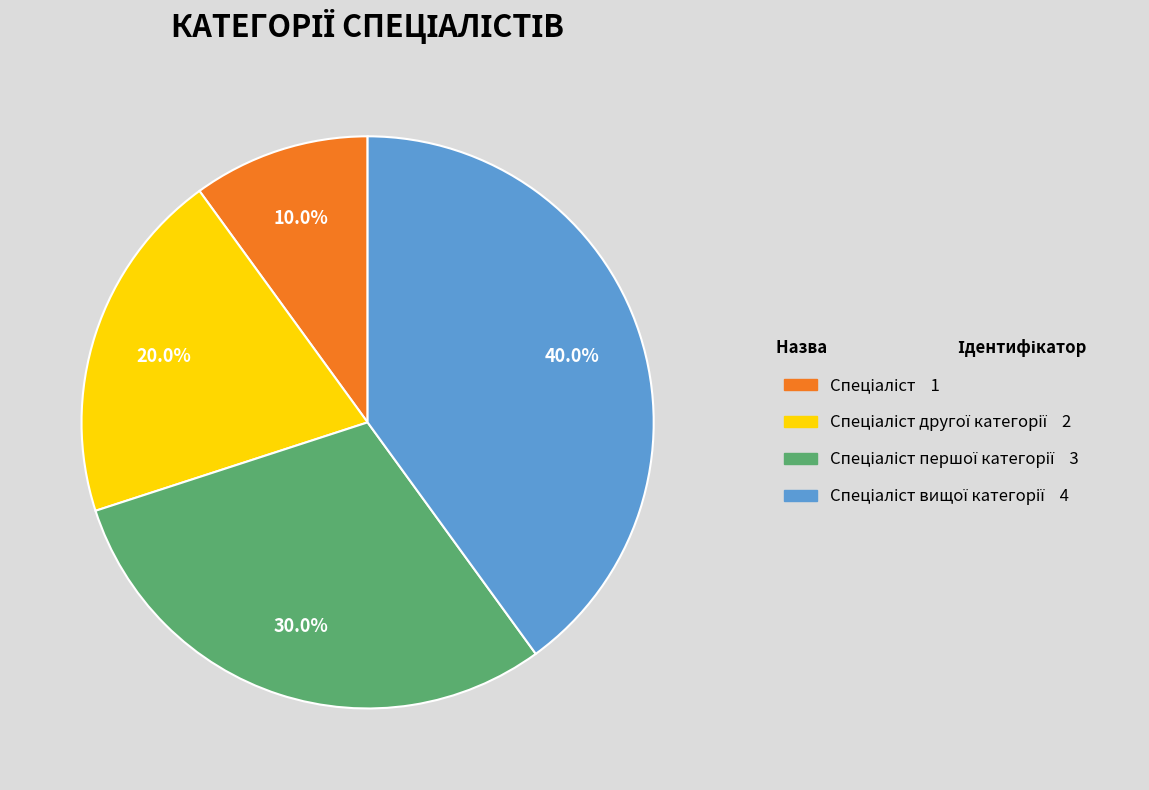

Count the number of slices in the pie.

4